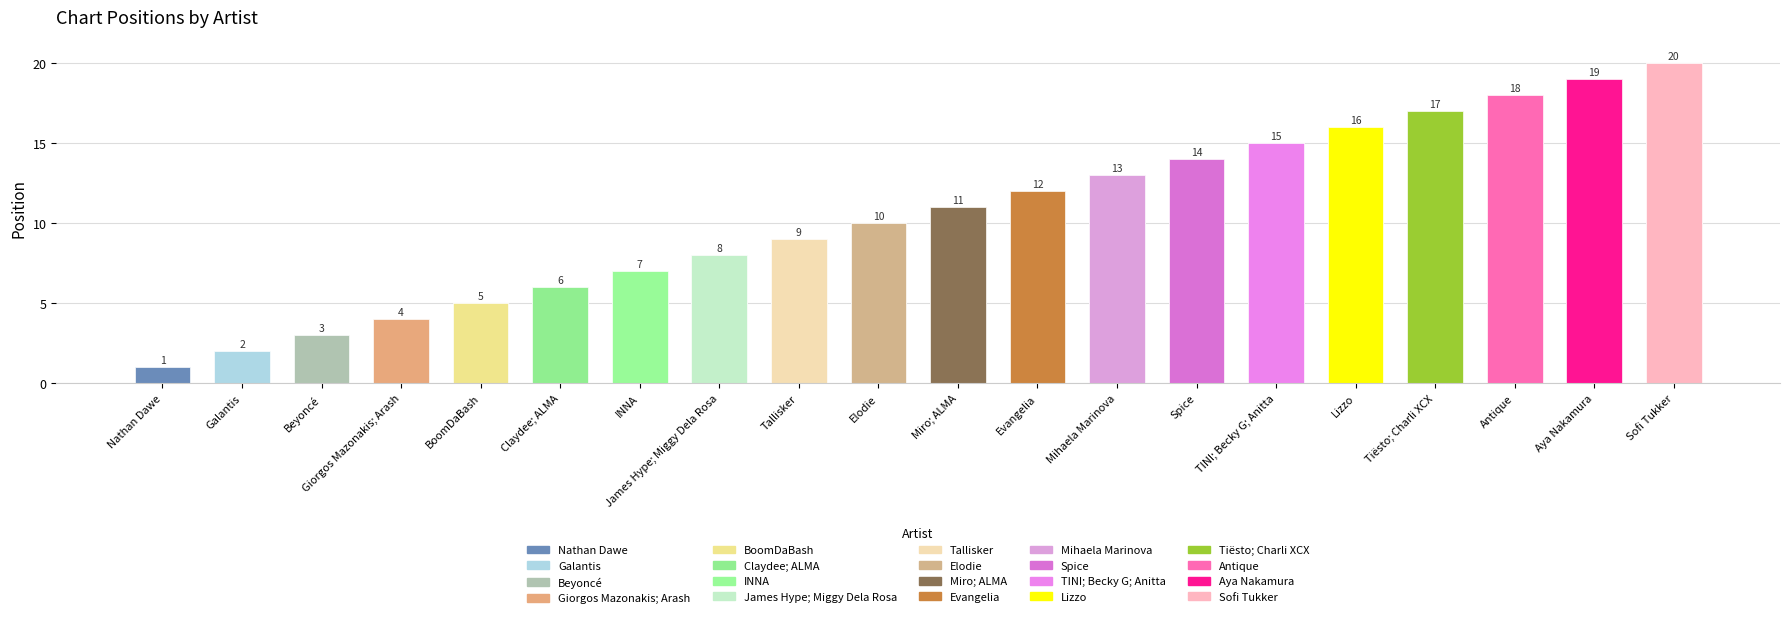

Does the chart contain stacked bars?

No